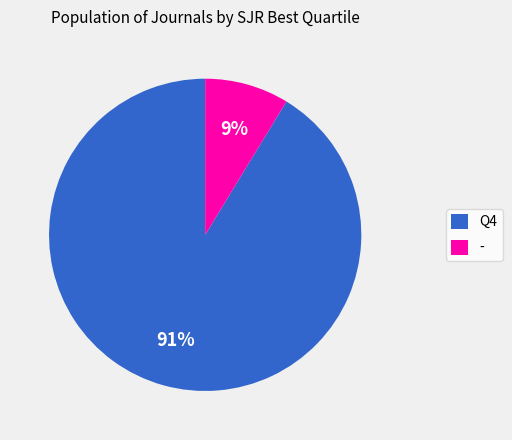

Is the sum of Q4 and - greater than half?

Yes